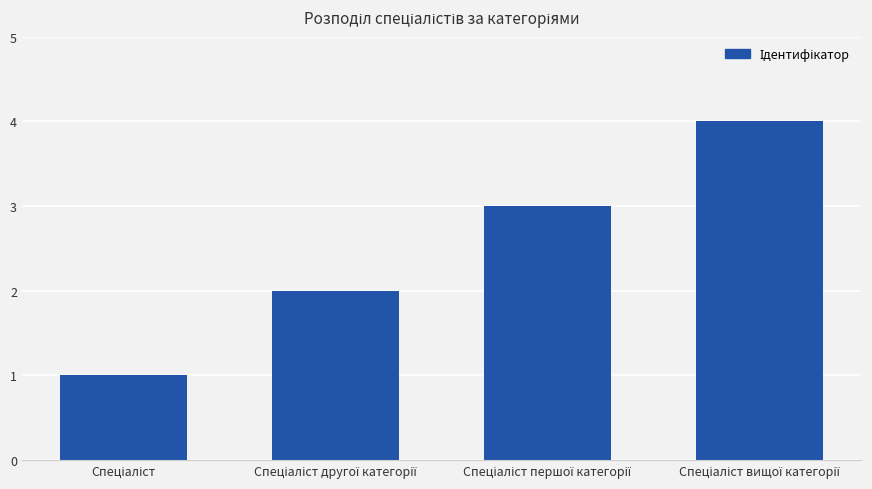

What is the greatest value displayed?

4